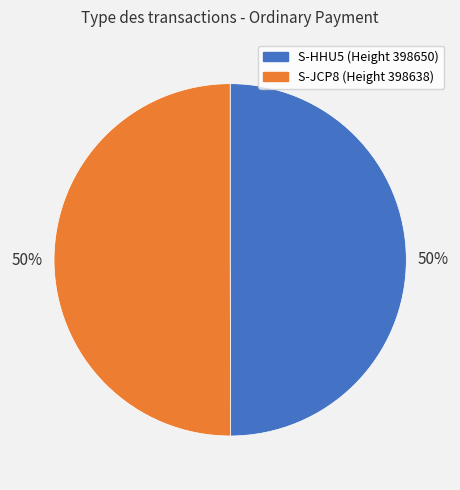

To the nearest percent, what percentage of the pie is S-HHU5 (Height 398650)?

50%